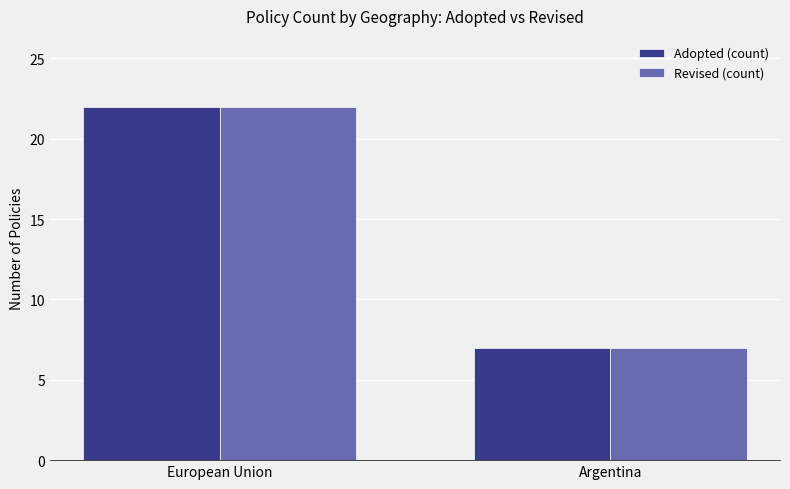

What are all the series names shown in the legend?

Adopted (count), Revised (count)